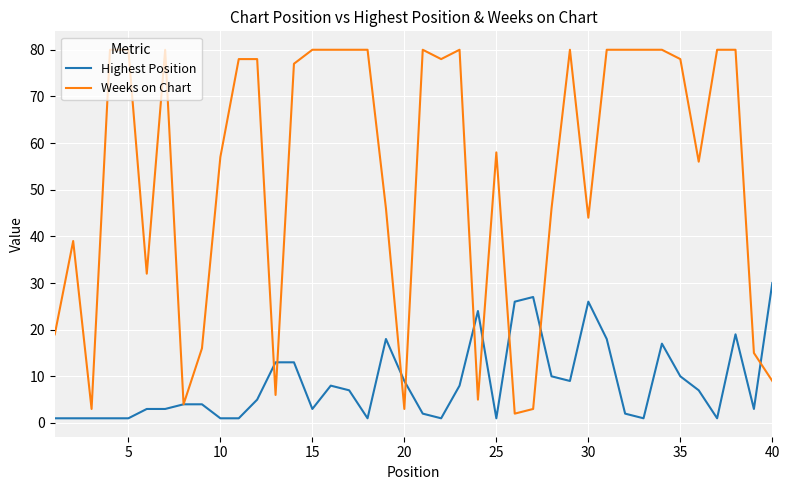

What is the highest value of the Highest Position series?

30